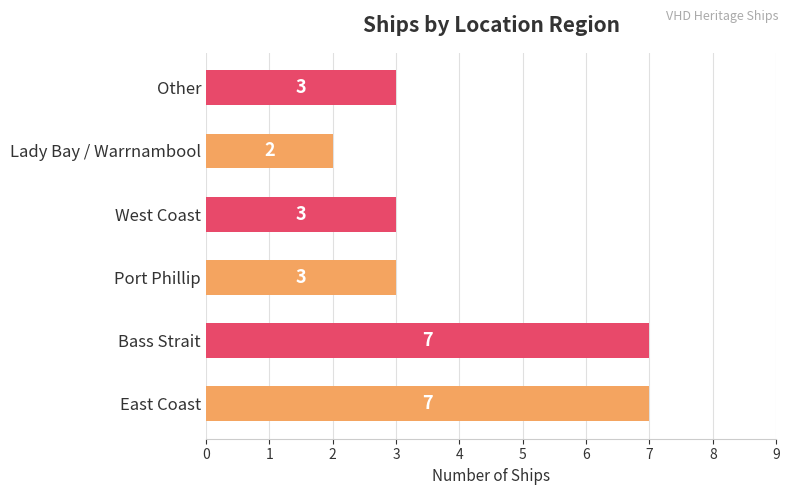

How many data points are less than 3?

1